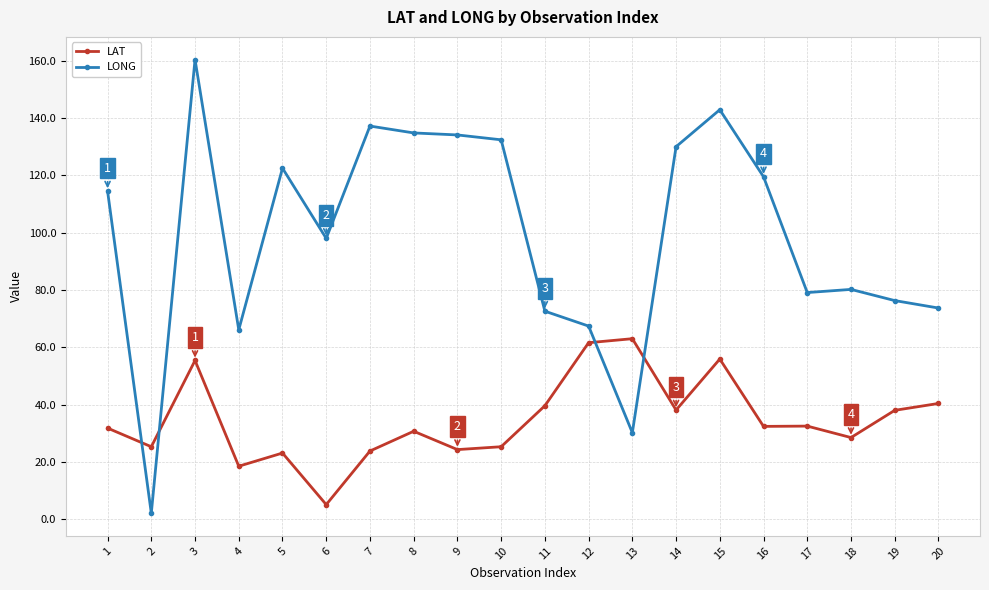

True or false: LAT and LONG intersect in this chart.

True